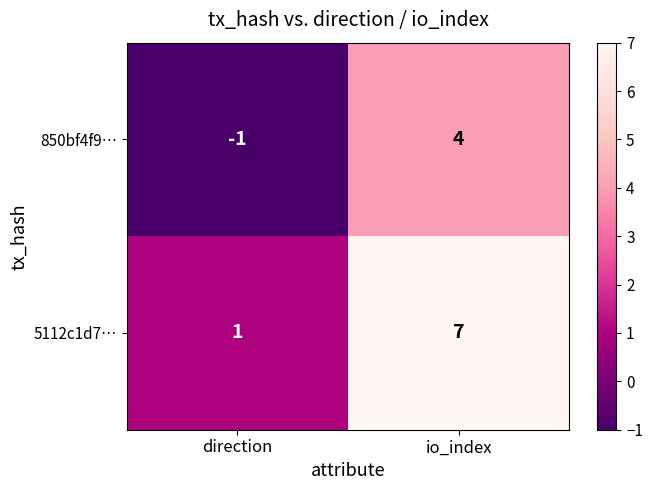

Rank the series at io_index from highest to lowest value.

5112c1d7…, 850bf4f9…